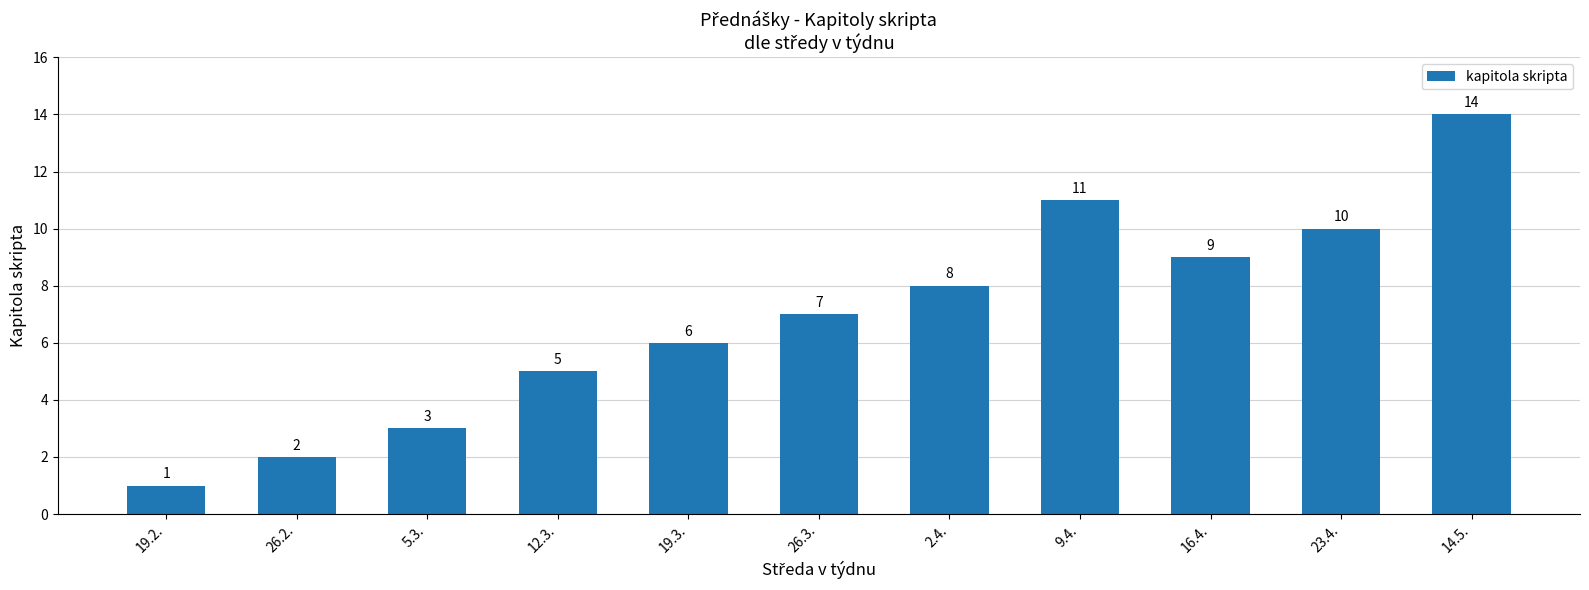

At which category does the chart reach its minimum across all series?

19.2.